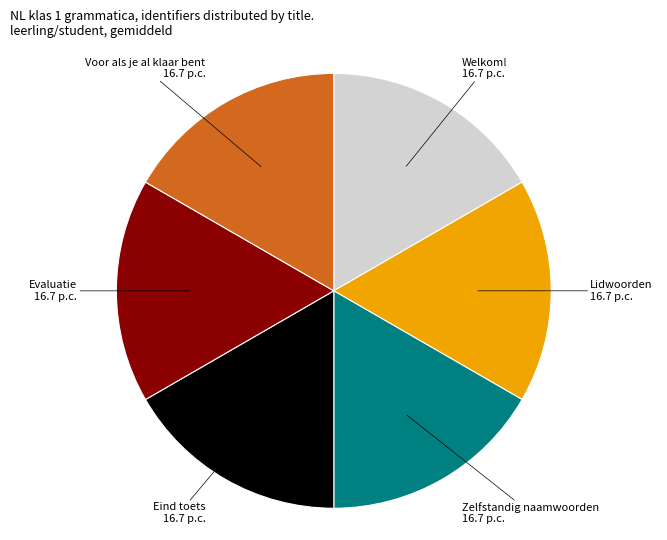

Count the number of slices in the pie.

6